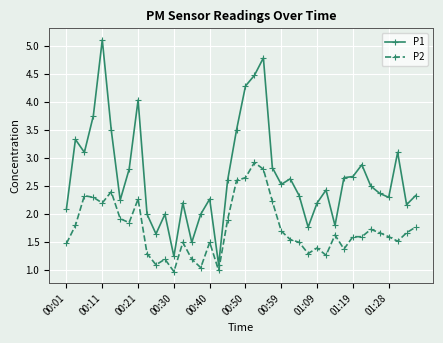

Does the chart display data point markers on the line(s)?

Yes